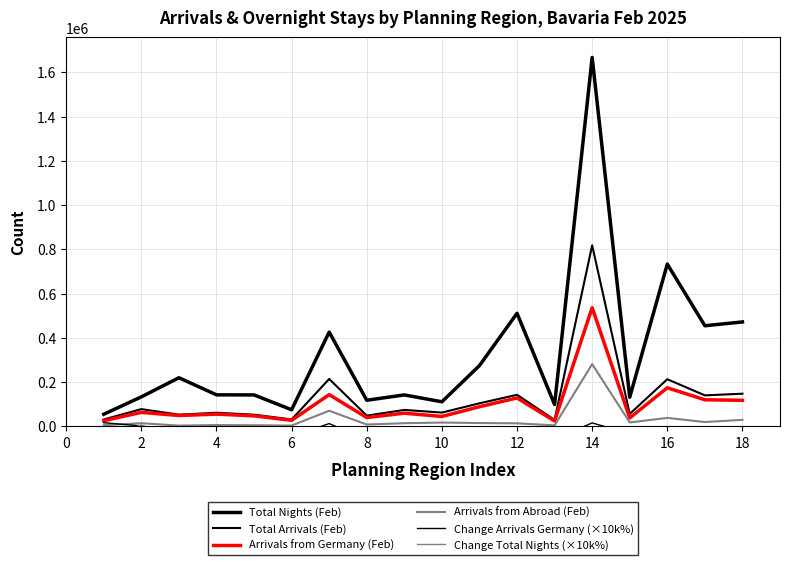

What is the value of the Change Total Nights (×10k%) point at the 8th from the left?

-119000